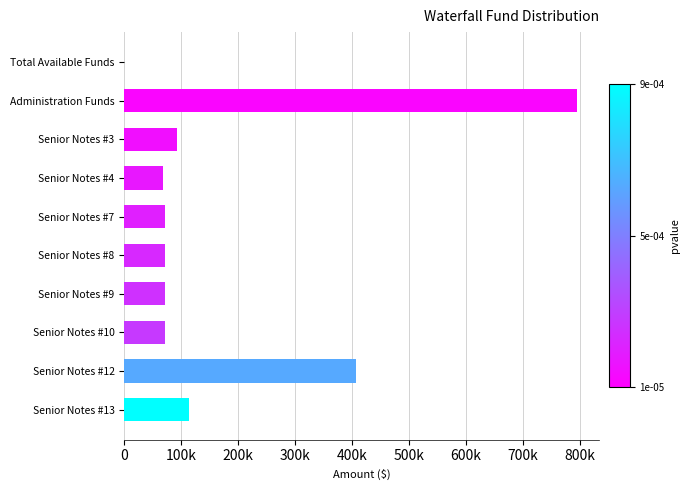

Are the bars horizontal?

Yes